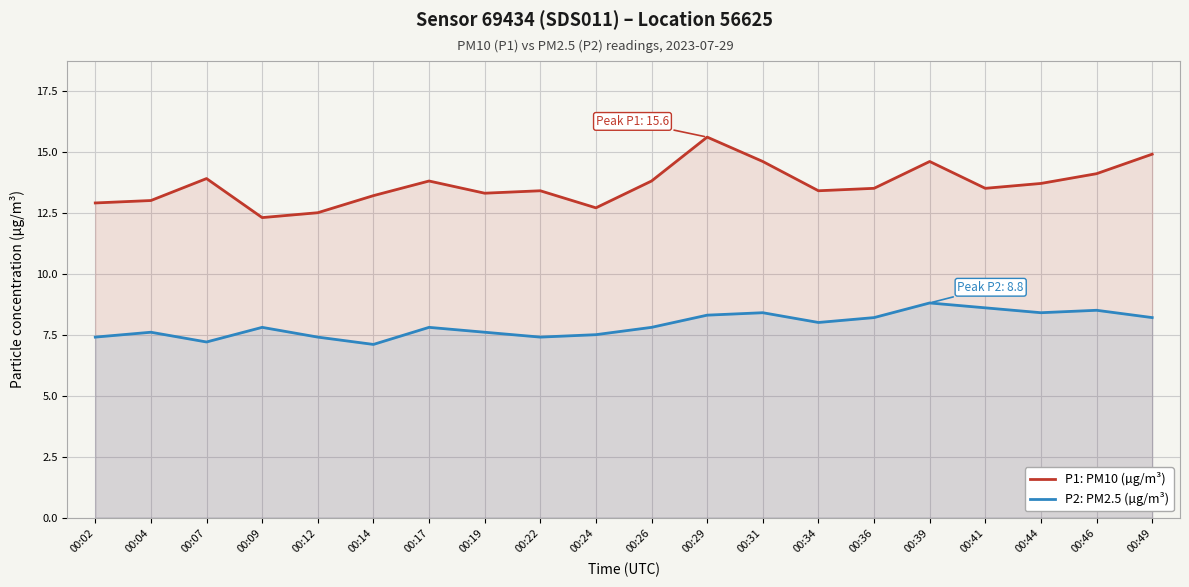

What is the total value across all series at 00:41?

22.1